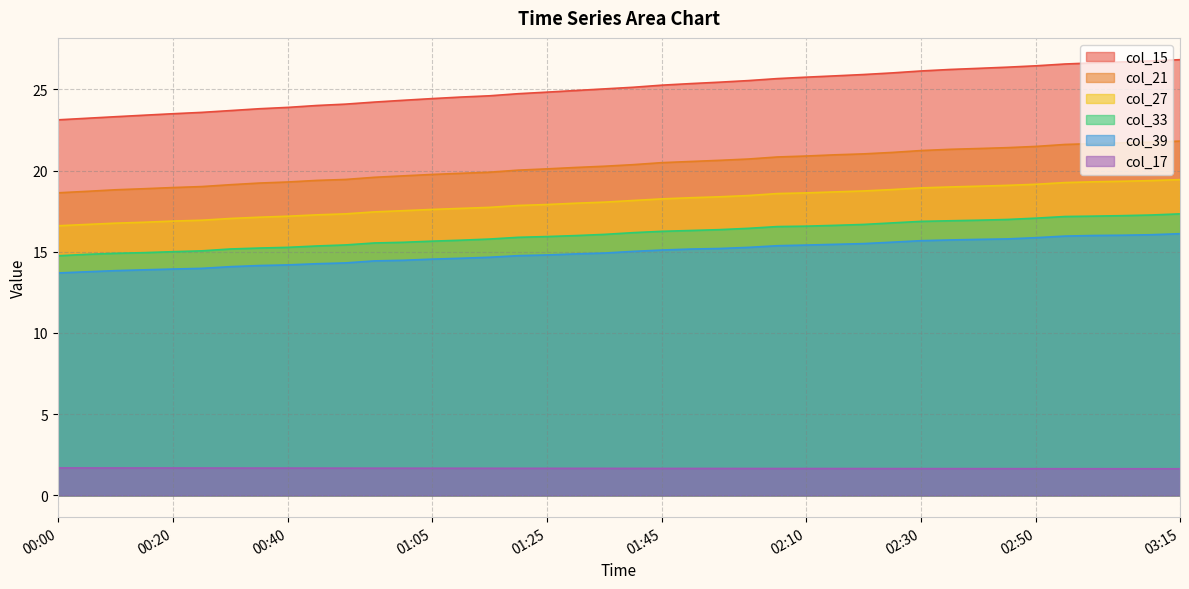

Is the value of col_27 at 02:30 greater than the value of col_33 at 02:25?

Yes